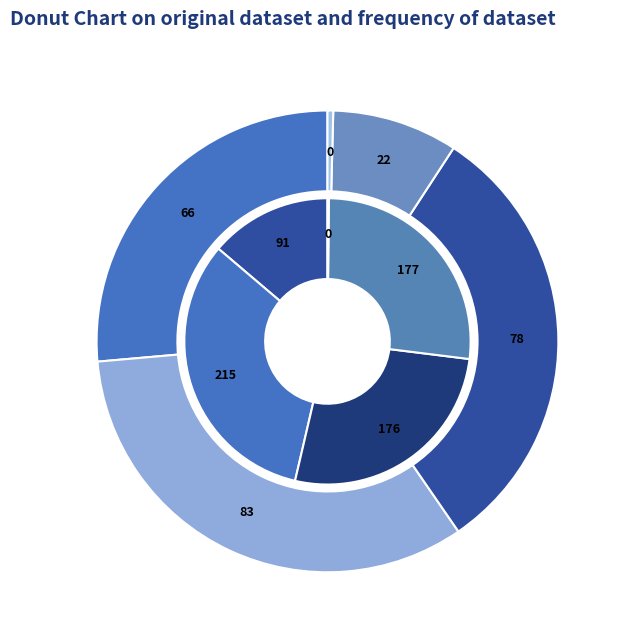

Which slice is the smallest?

Rank 5